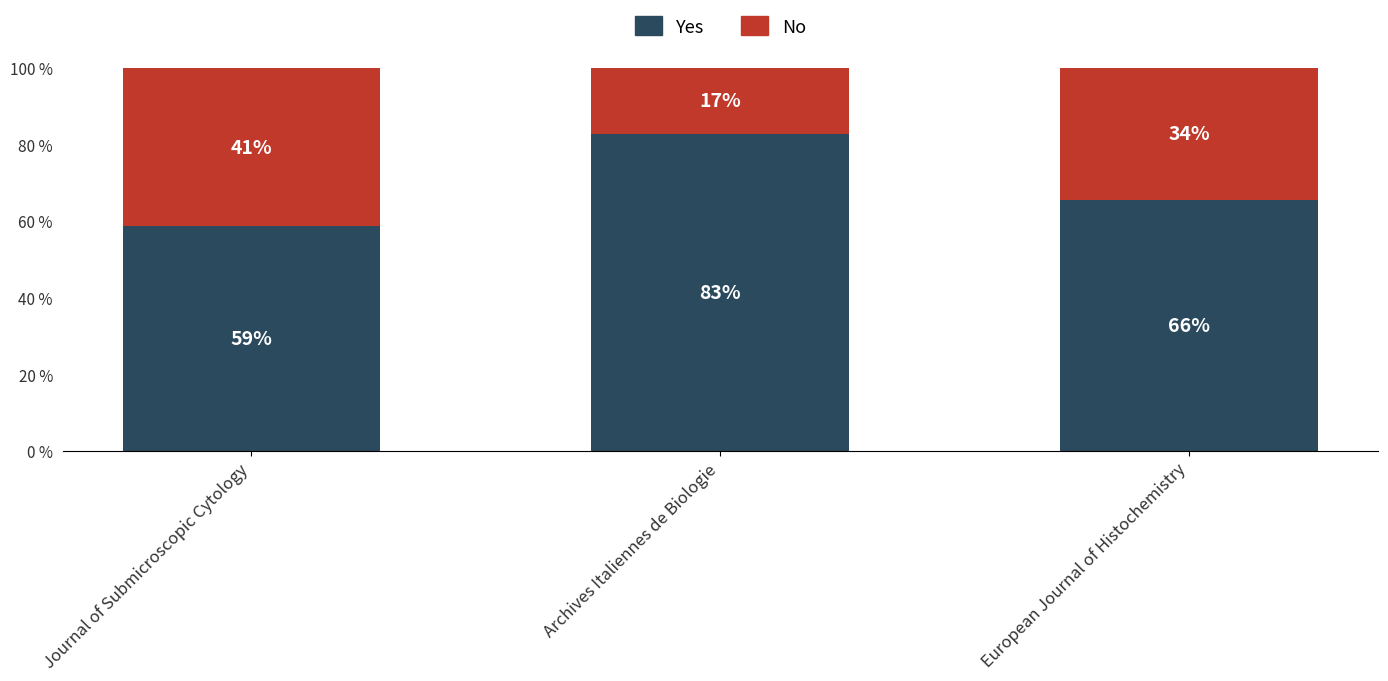

Does the chart contain stacked bars?

Yes